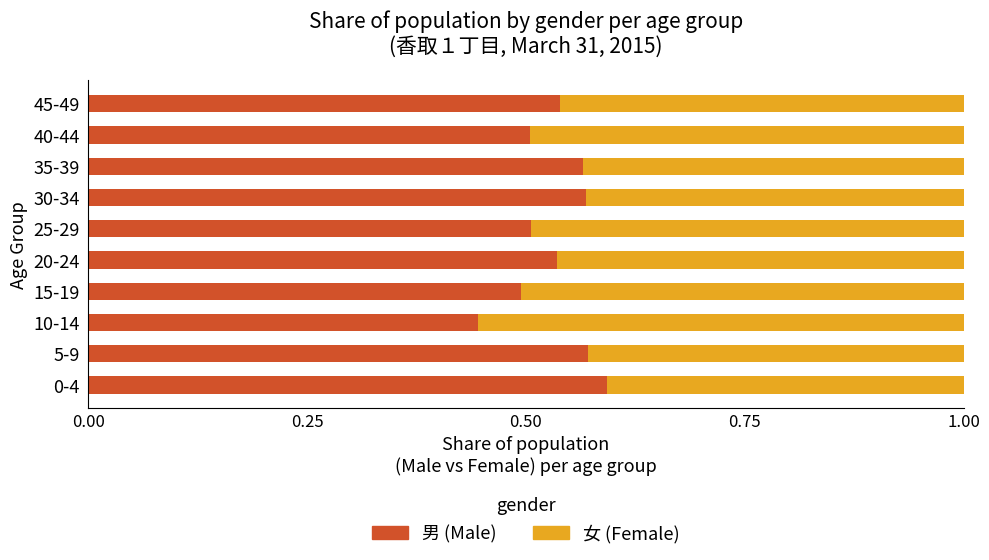

What is the total value across all series at 45-49?

1.0